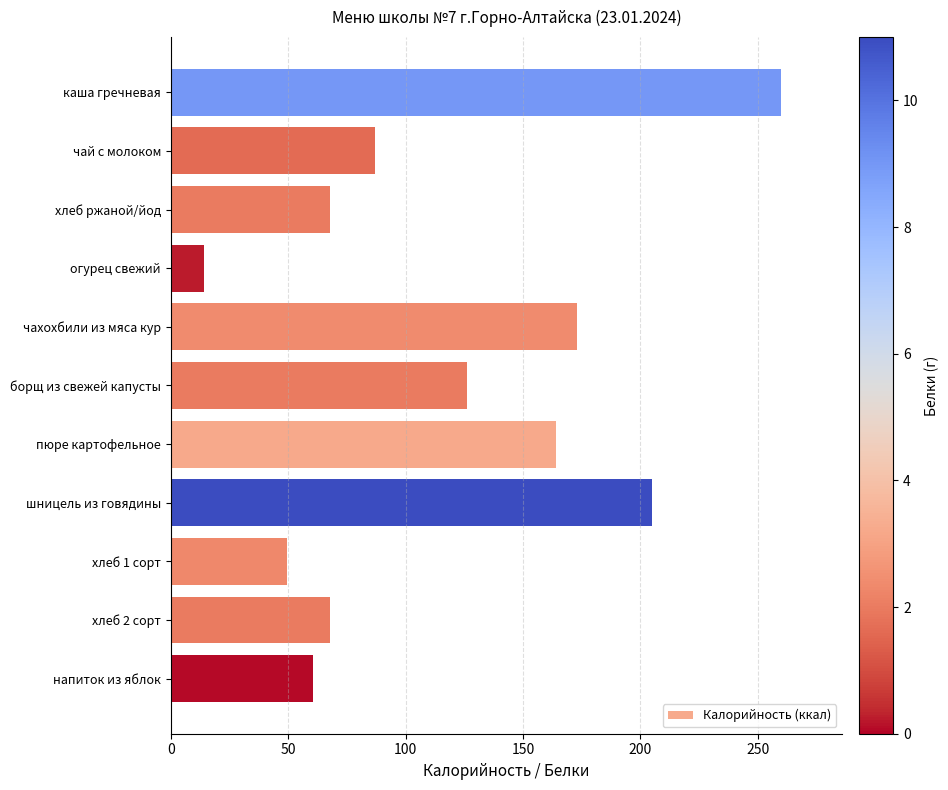

What is the label of the 4th bar from the top?

огурец свежий